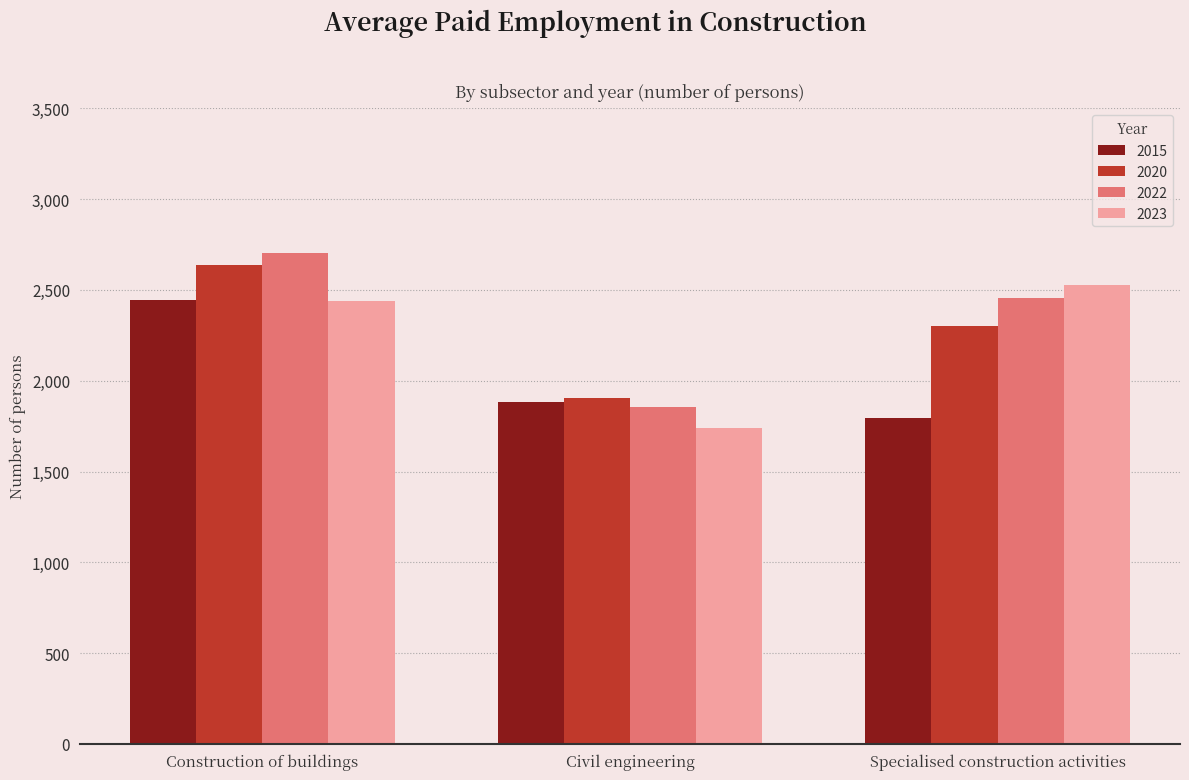

Which series changed the most between Construction of buildings and Specialised construction activities?

2015